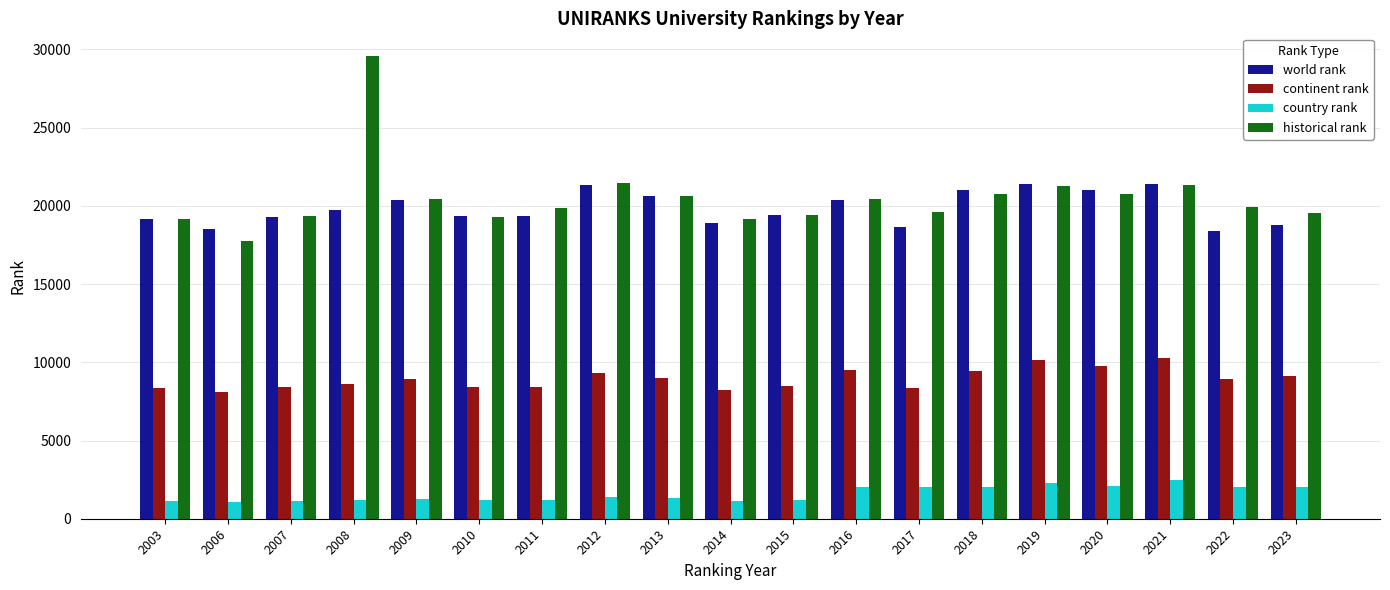

At how many categories does at least one series exceed 8595?

19